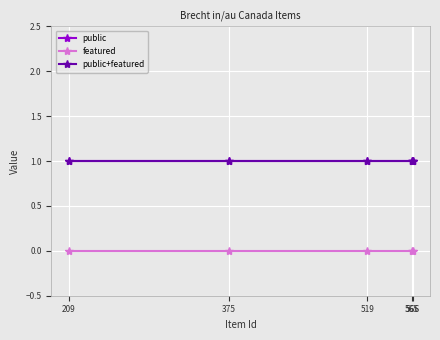

Which series has the largest range (max minus min)?

public